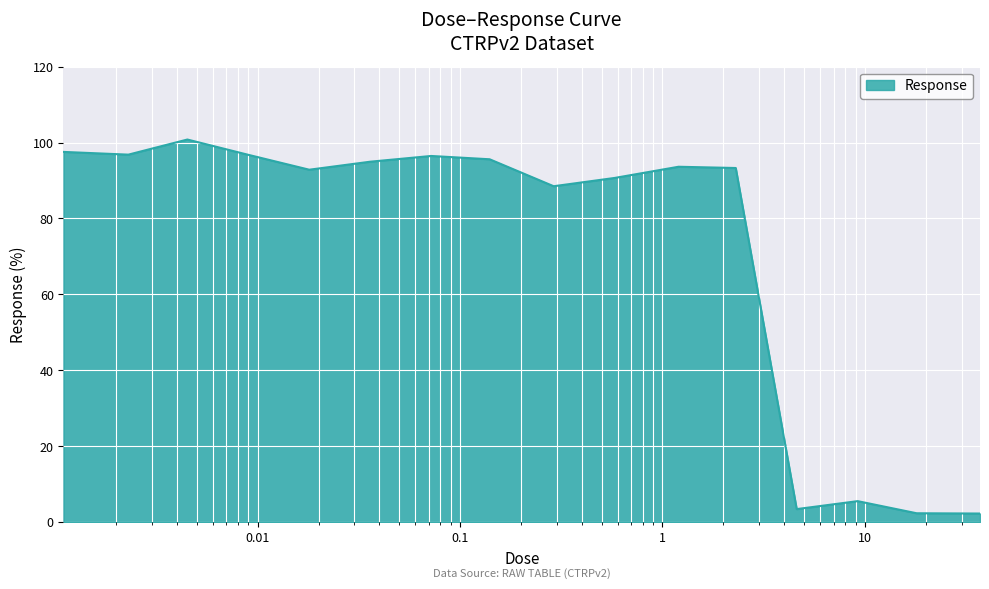

How many lines are shown in the chart?

1